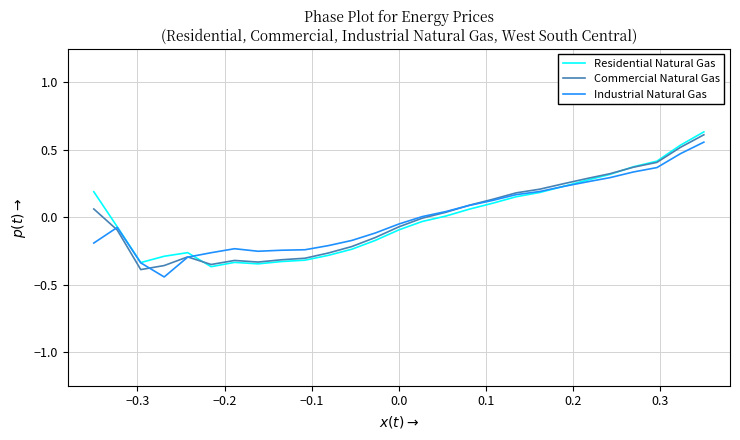

What are all the series names shown in the legend?

Residential Natural Gas, Commercial Natural Gas, Industrial Natural Gas